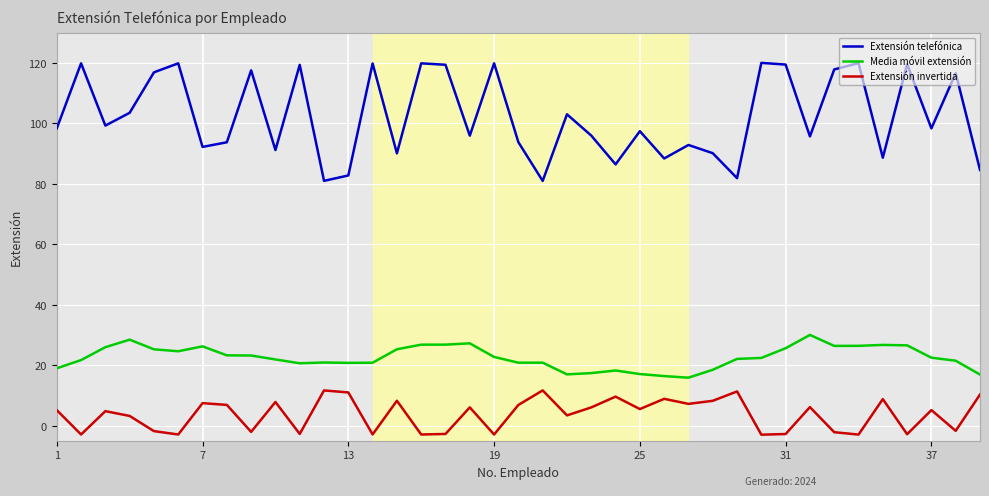

True or false: Extensión telefónica and Media móvil extensión cross at least once.

False